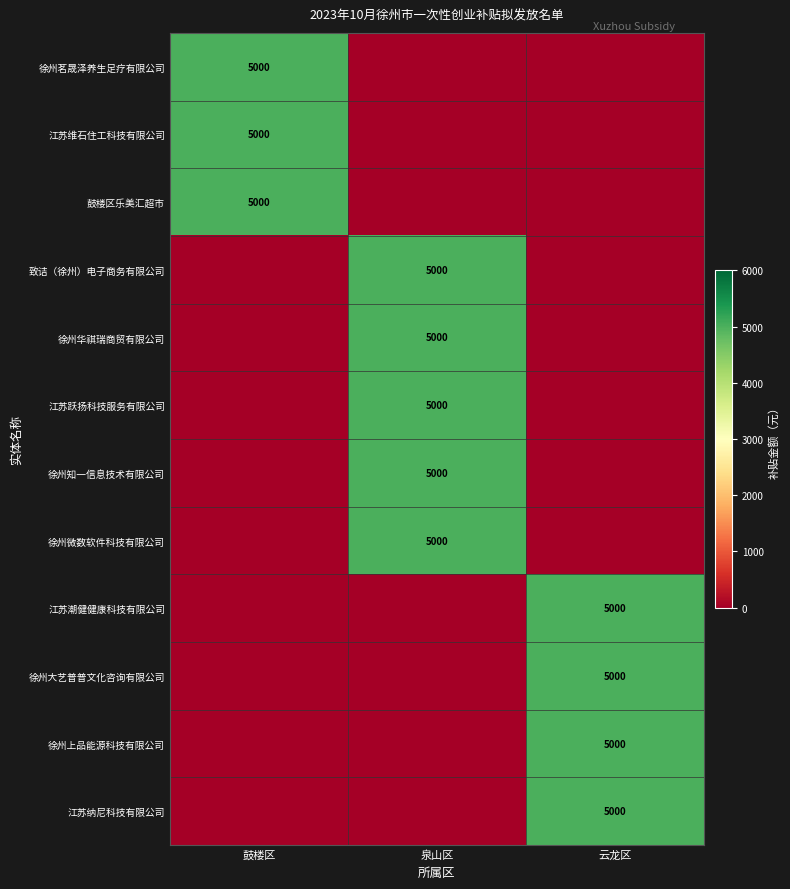

Is it true that 徐州大艺普普文化咨询有限公司 equals 1767 at 云龙区?

False